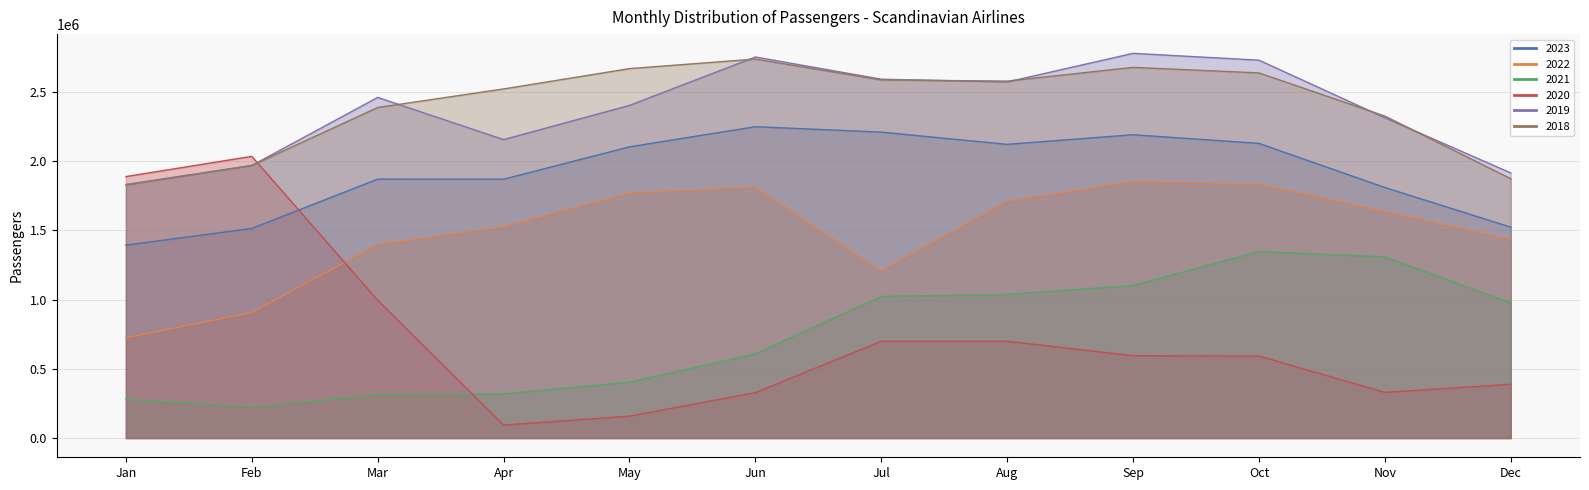

What is the maximum value for 2022?

1853337